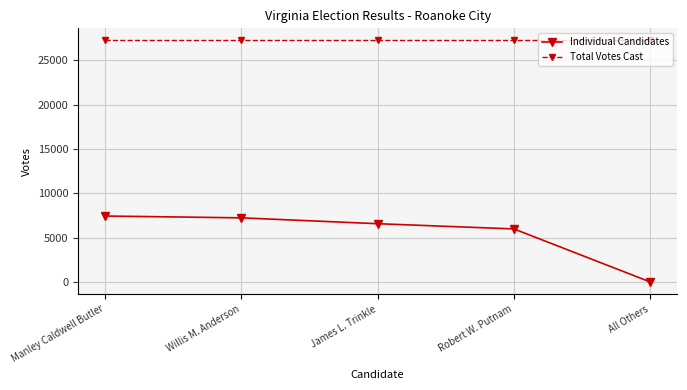

True or false: Total Votes Cast and Individual Candidates intersect in this chart.

False